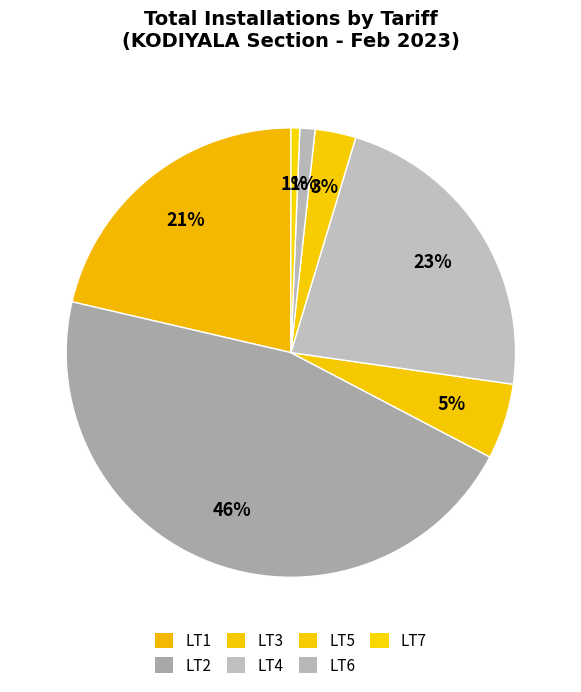

Count the number of slices in the pie.

7